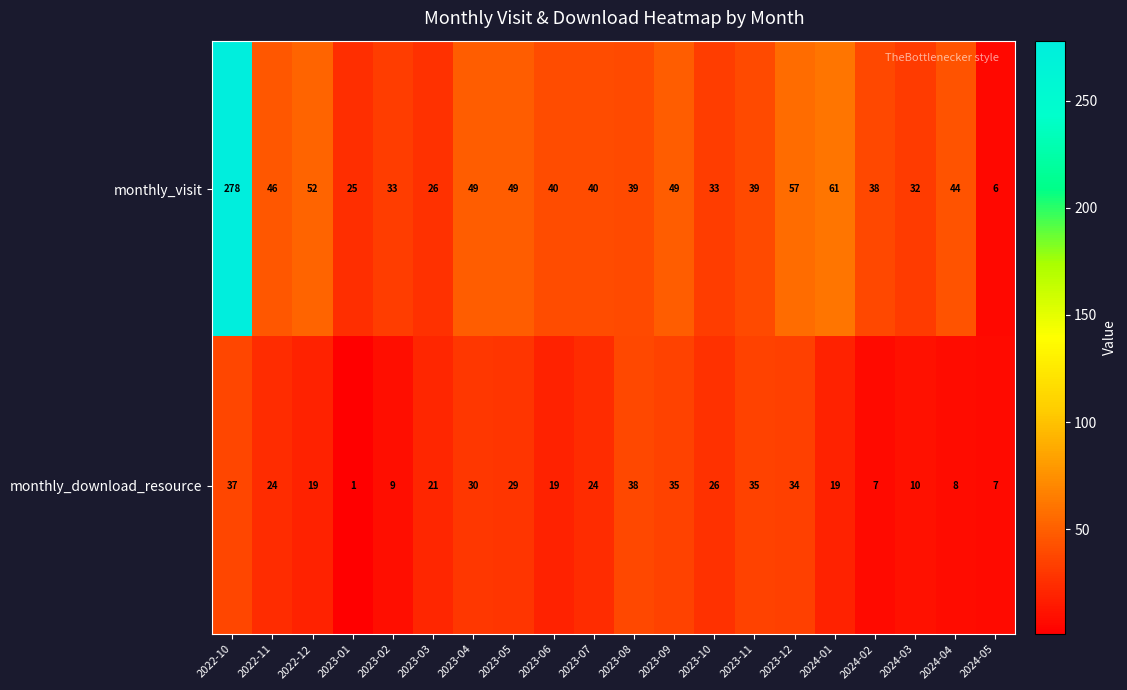

Which series has the largest total across all categories?

monthly_visit